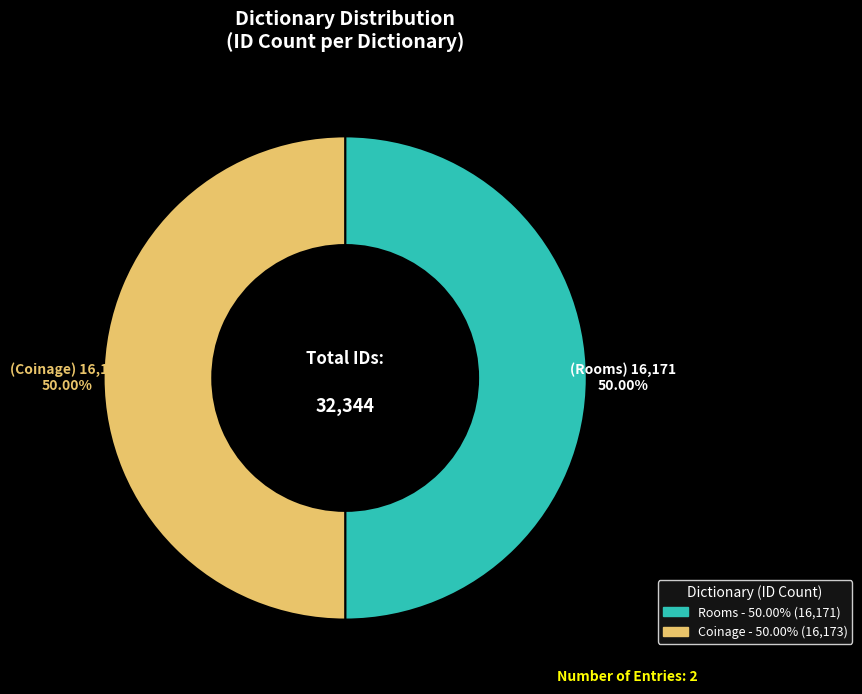

Count the number of slices in the pie.

2